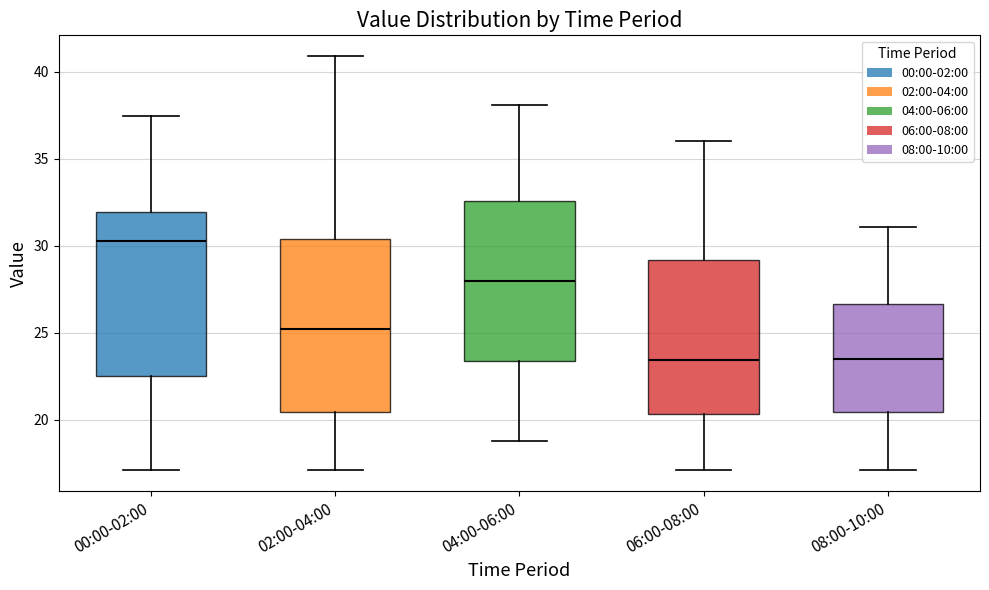

Which box is the tallest, from its lower edge to its upper edge?

02:00-04:00